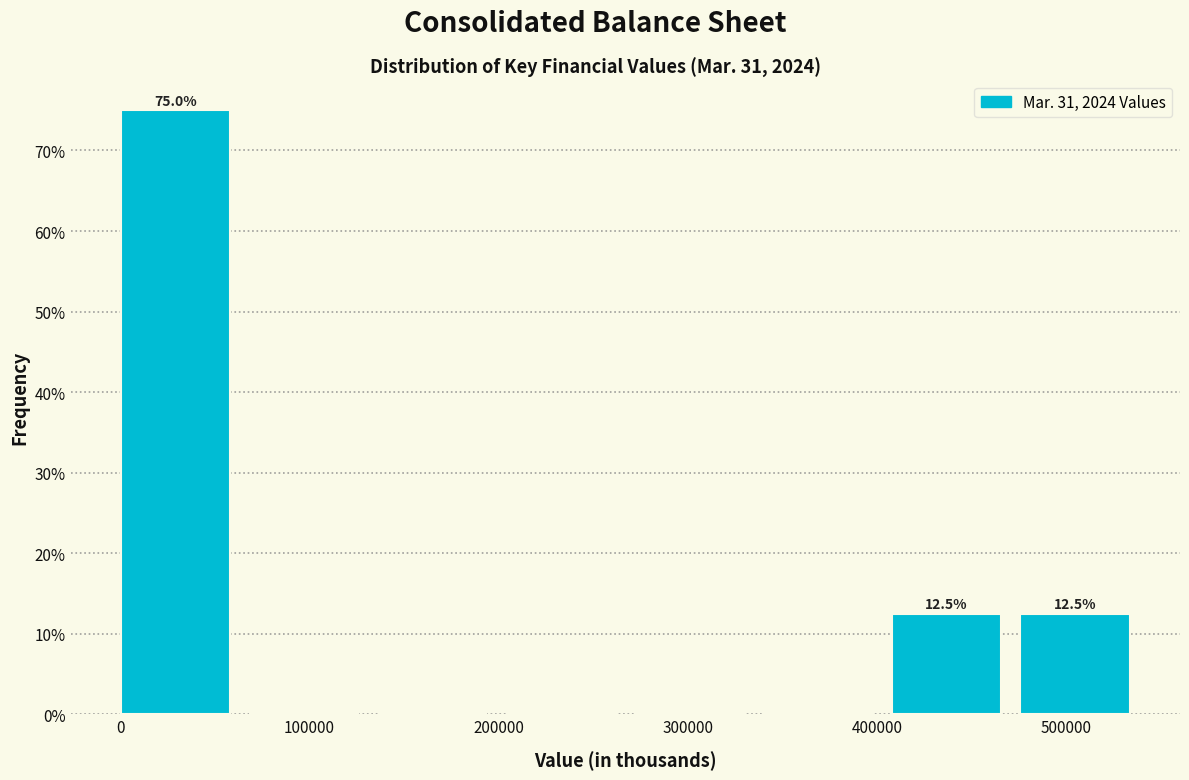

Over which range of the x-axis is the bar tallest?

0 to 70000